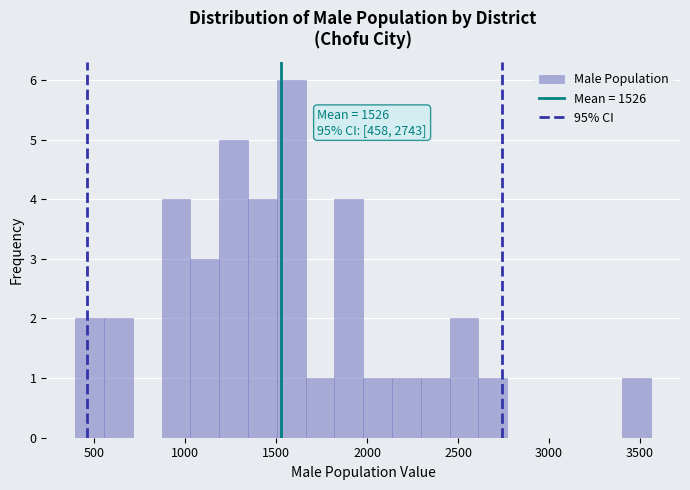

Around what value on the x-axis is the tallest bar? Give the approximate position of its centre, as read against the axis.

1600